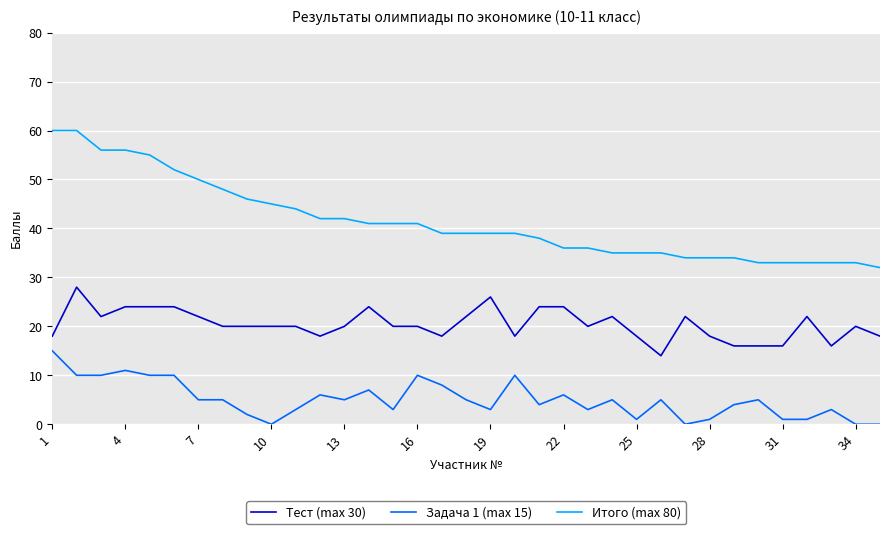

At how many categories does at least one series exceed 10?

35